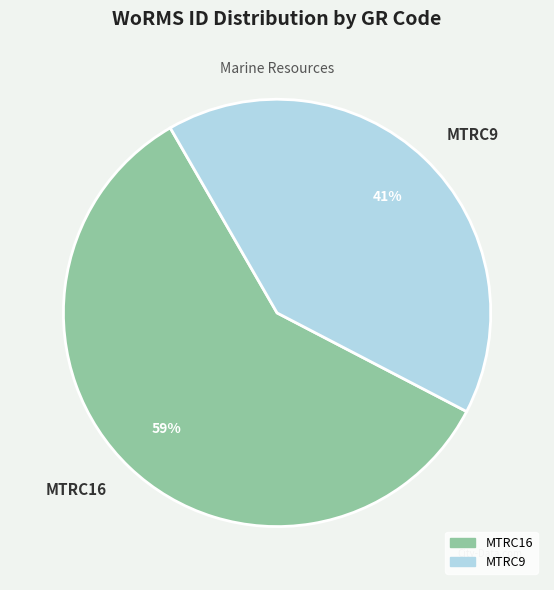

What is the largest slice in the pie chart?

MTRC16